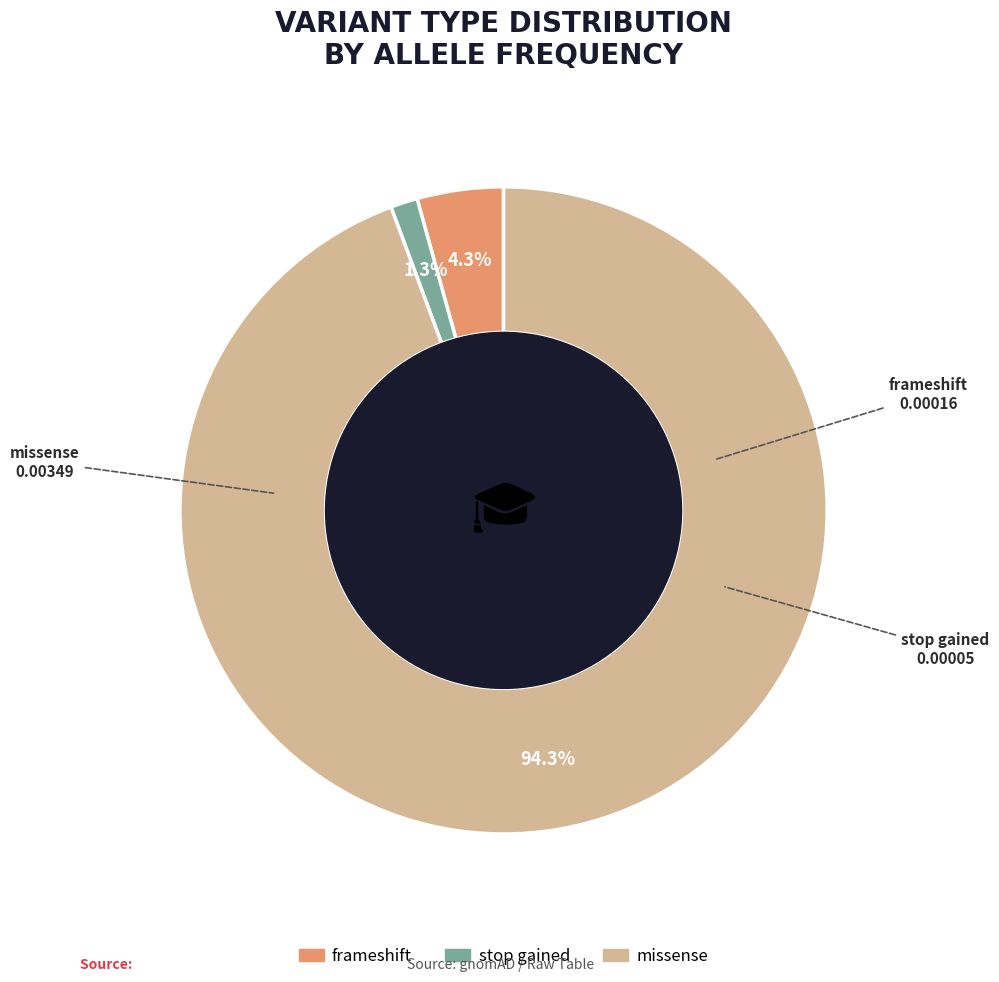

Is frameshift the majority of the pie?

No